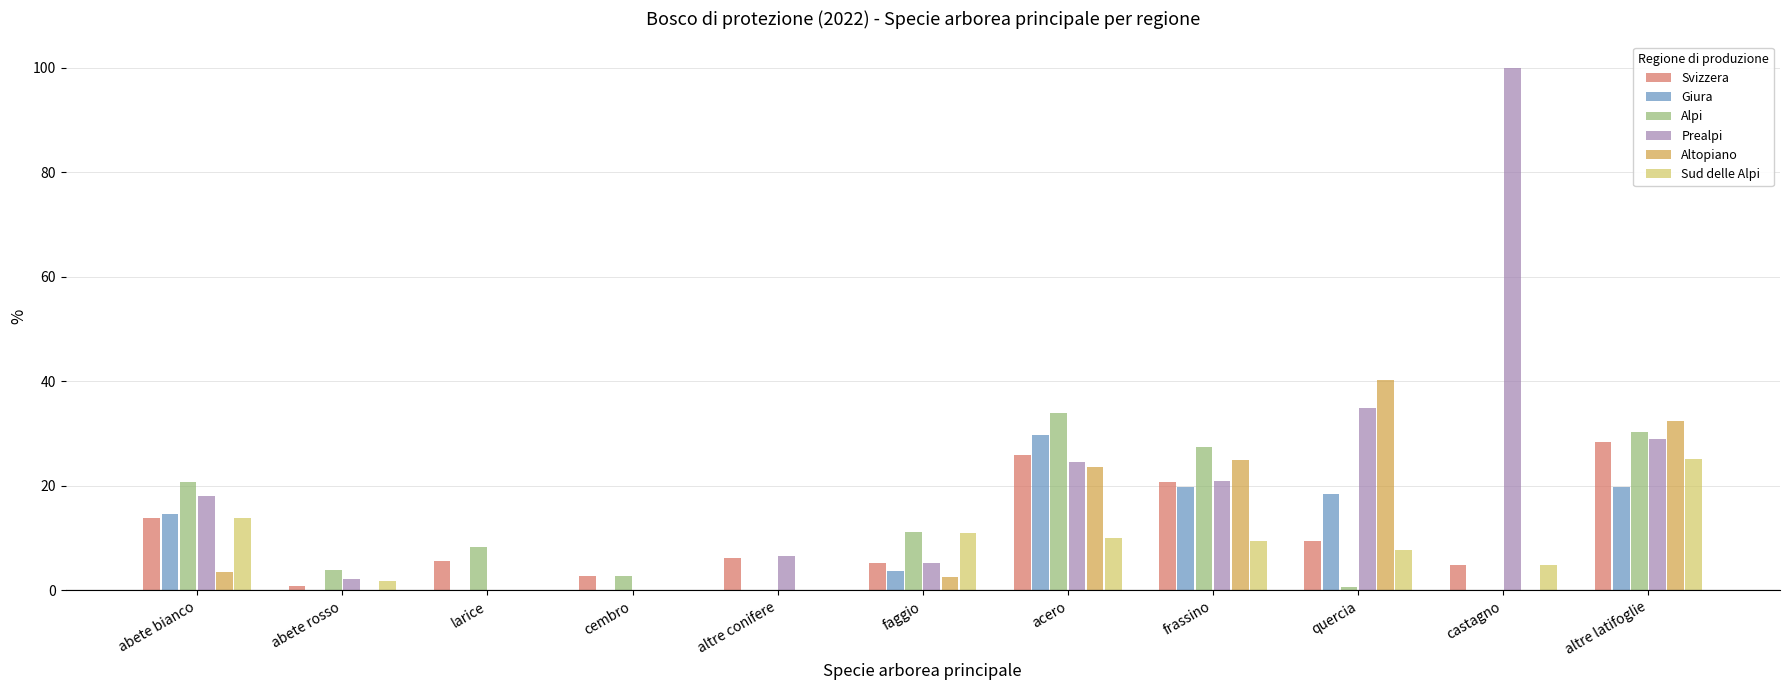

Which category has the highest value across all series?

castagno